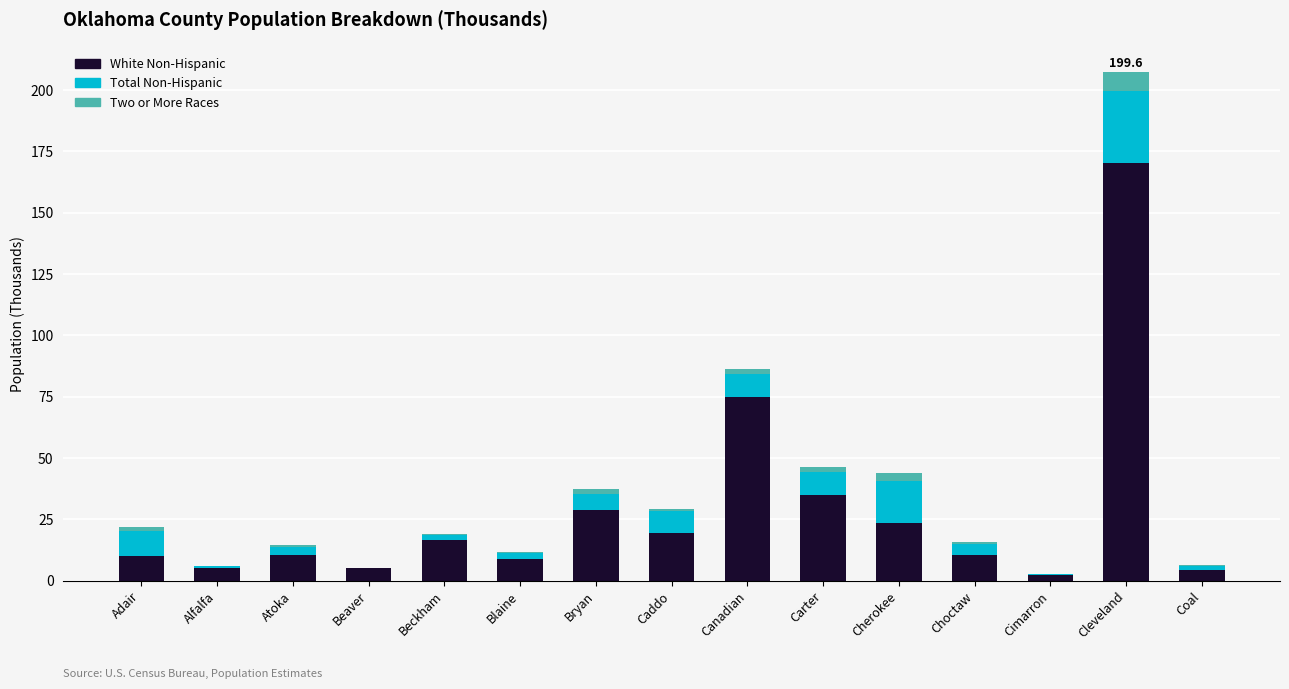

At which category is the sum across all series the highest?

Cleveland